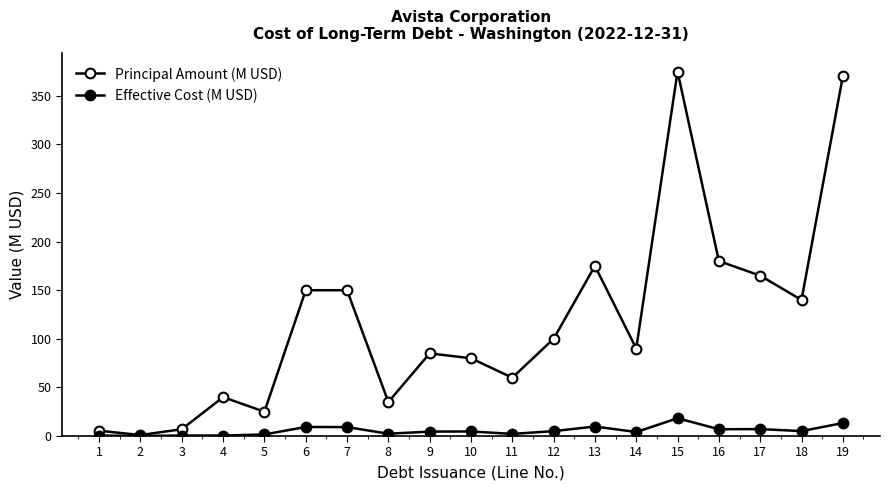

True or false: Principal Amount (M USD) and Effective Cost (M USD) intersect in this chart.

False